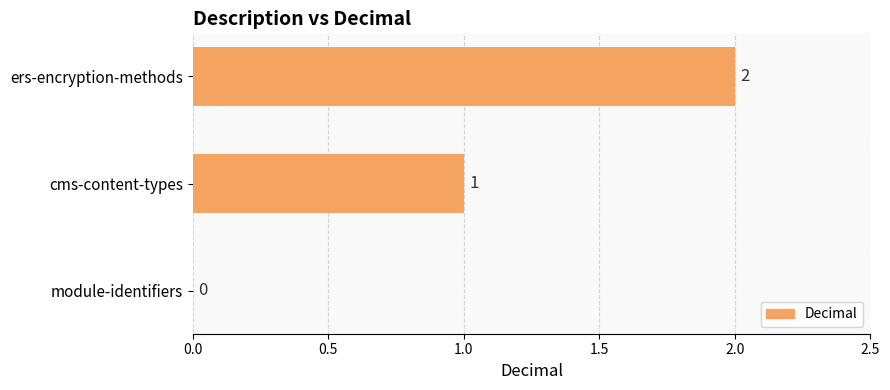

Where is the data nearest to the value 1?

cms-content-types